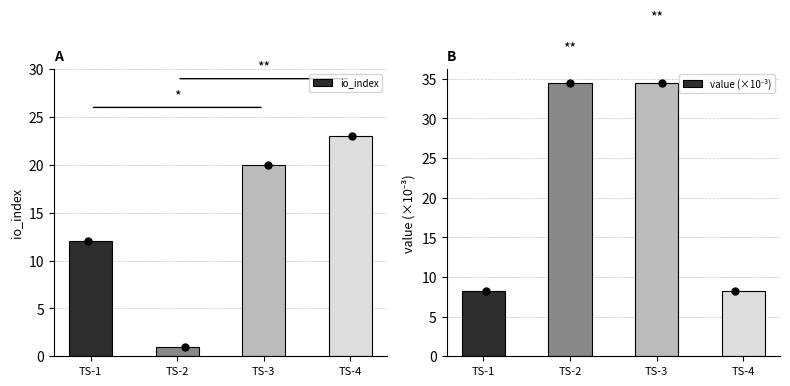

Which series reaches the maximum Y coordinate?

value (×10⁻³)